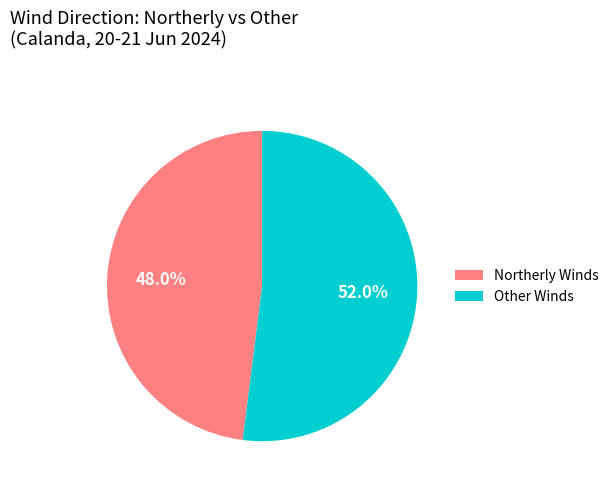

Is there any slice that represents more than half of the pie?

Yes